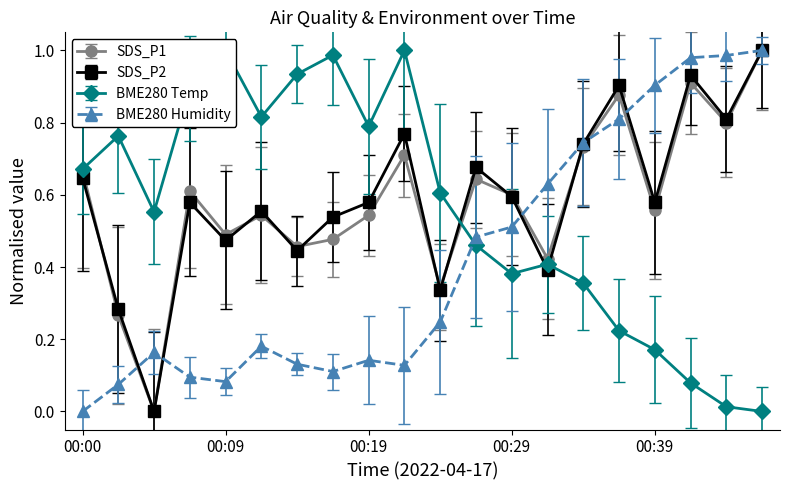

What is the average value of the BME280_humidity series?

0.4